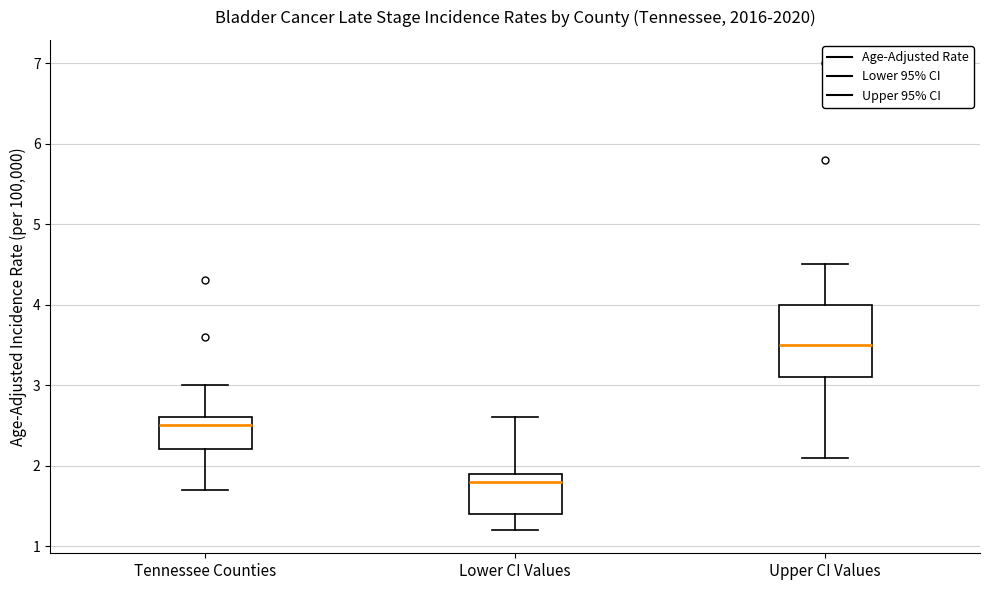

Which box has the lowest median line?

Lower CI Values